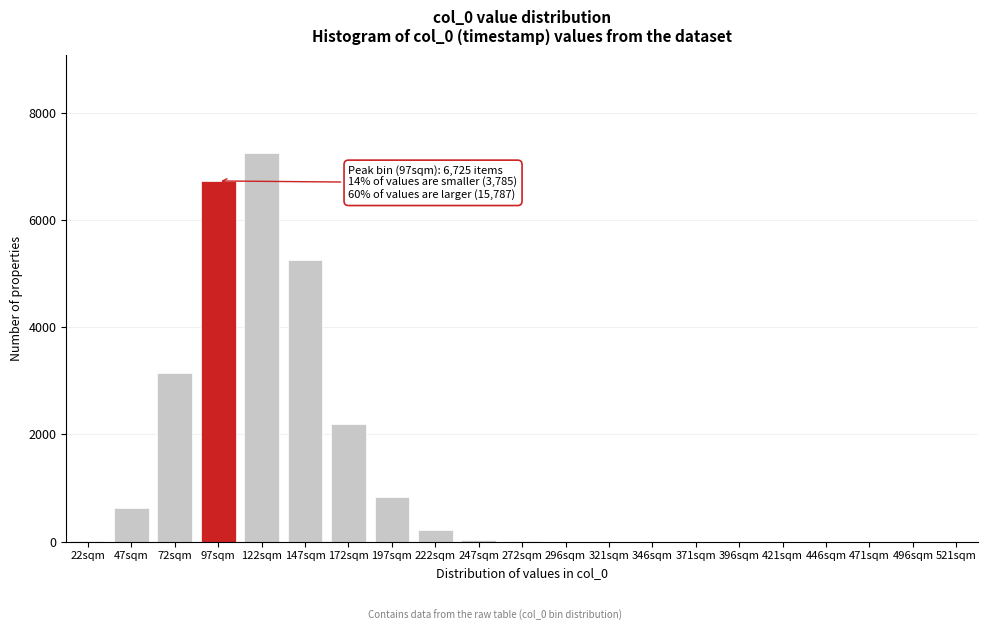

Which label corresponds to the largest value in the chart?

122sqm